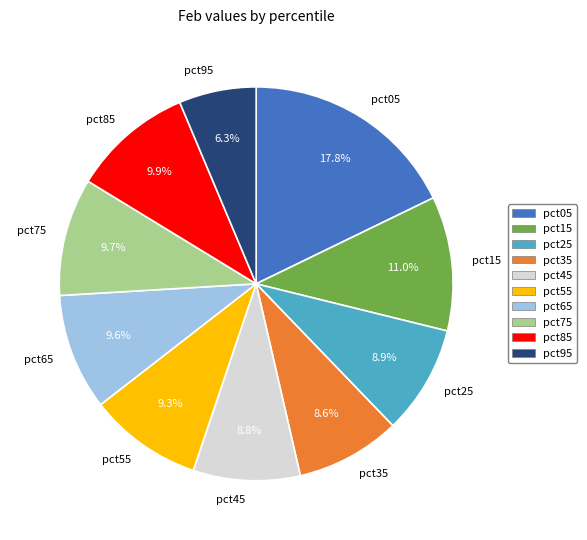

Between pct05 and pct65, which is larger?

pct05